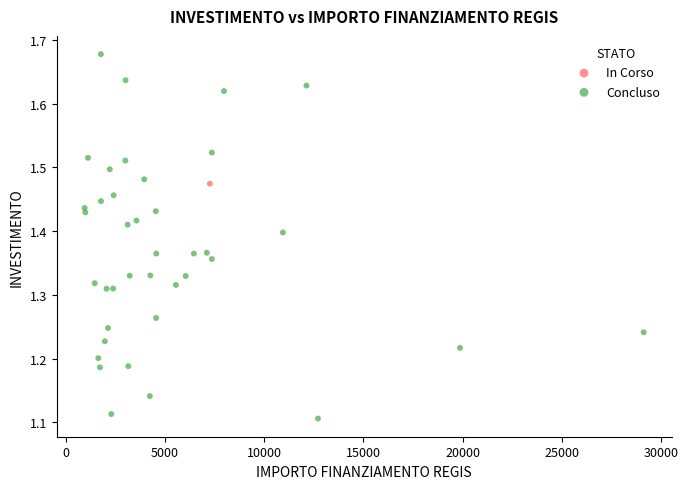

What are all the series names shown in the legend?

In Corso, Concluso